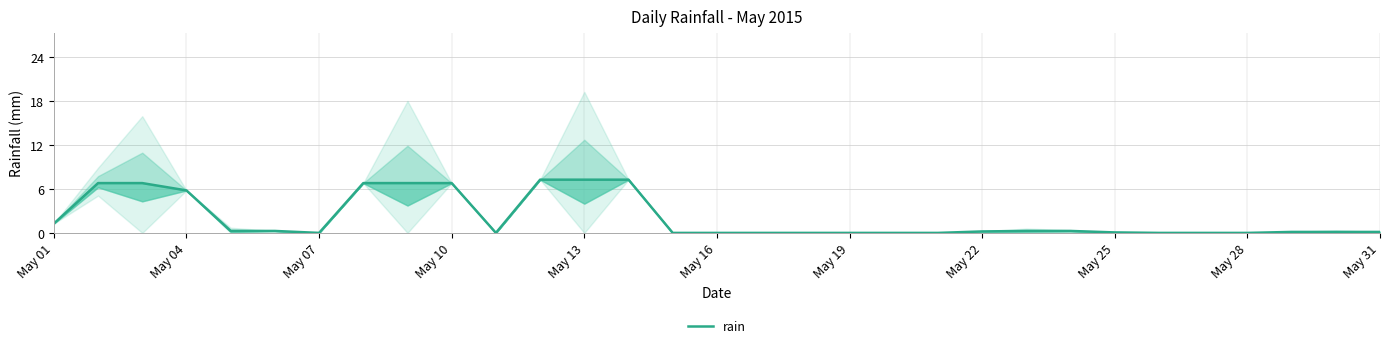

Where is the data nearest to the value 3?

May 01